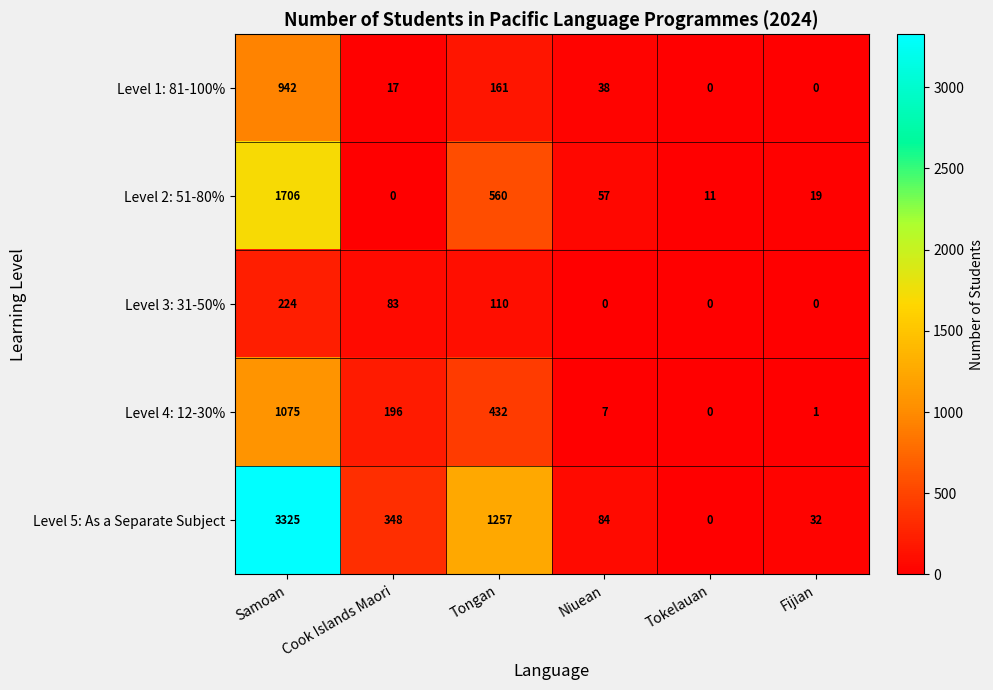

At which label is Level 1: 81-100% closest to 471?

Tongan